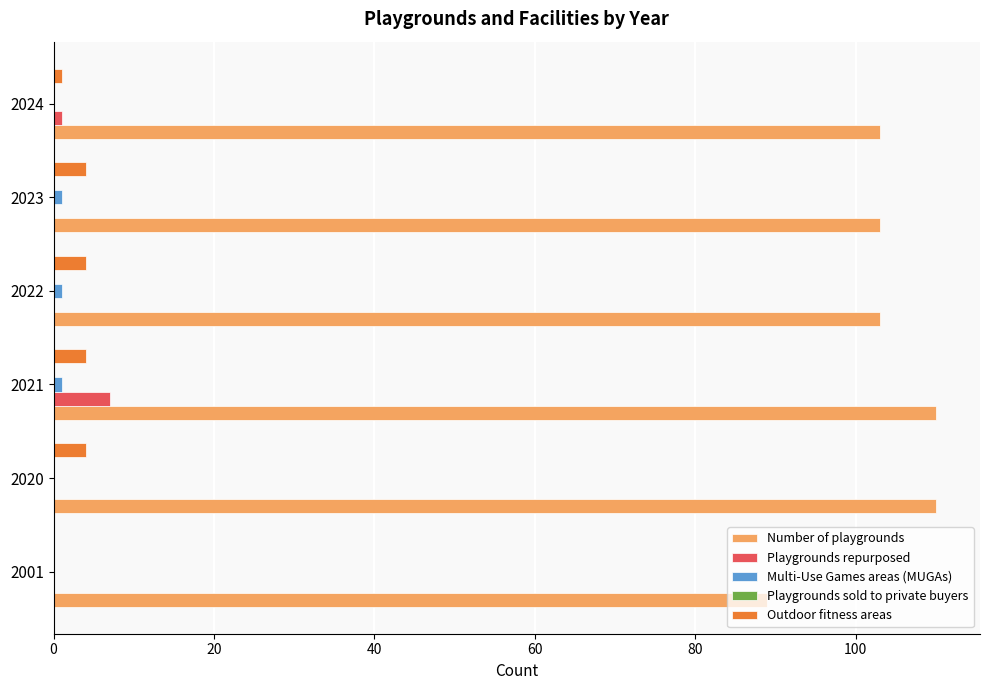

Is the value of Number of playgrounds at 2001 greater than the value of Playgrounds repurposed at 2021?

Yes